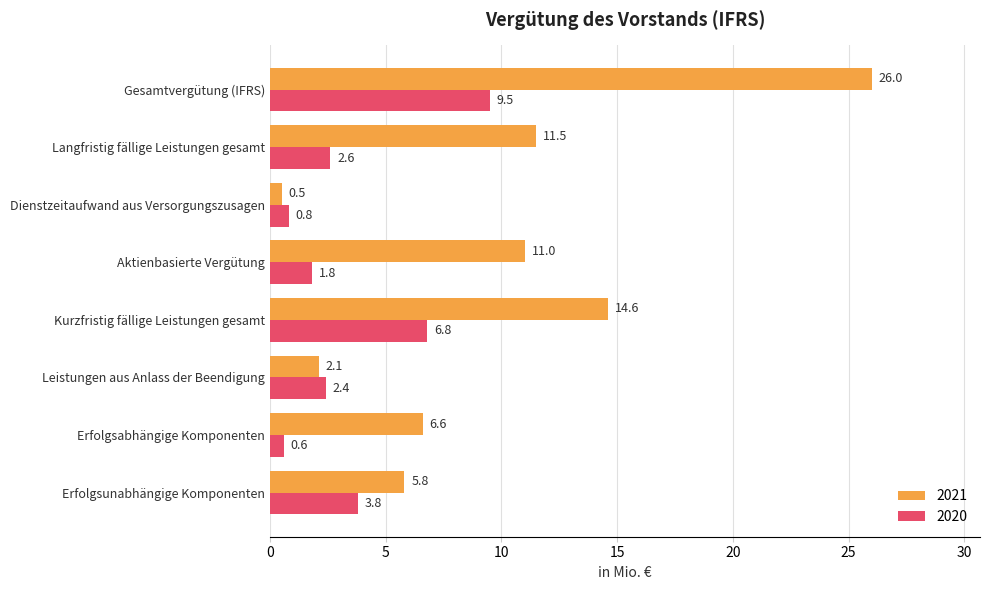

How many series are shown in this chart?

2